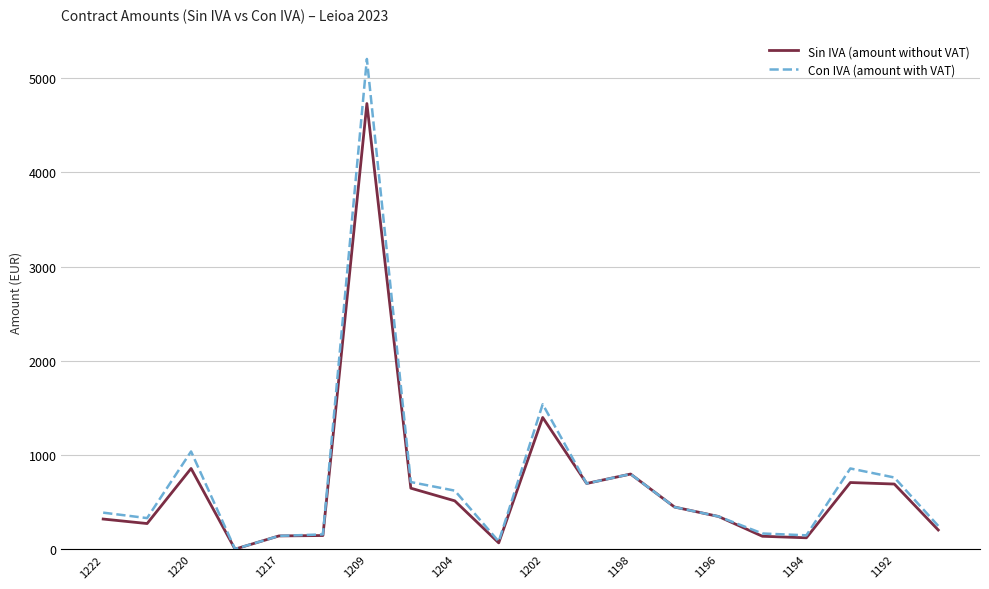

What is the greatest value displayed?

5201.8